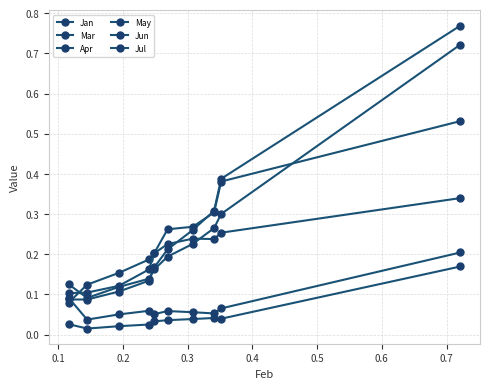

After their last crossing, which series has the higher values: Apr or May?

Apr